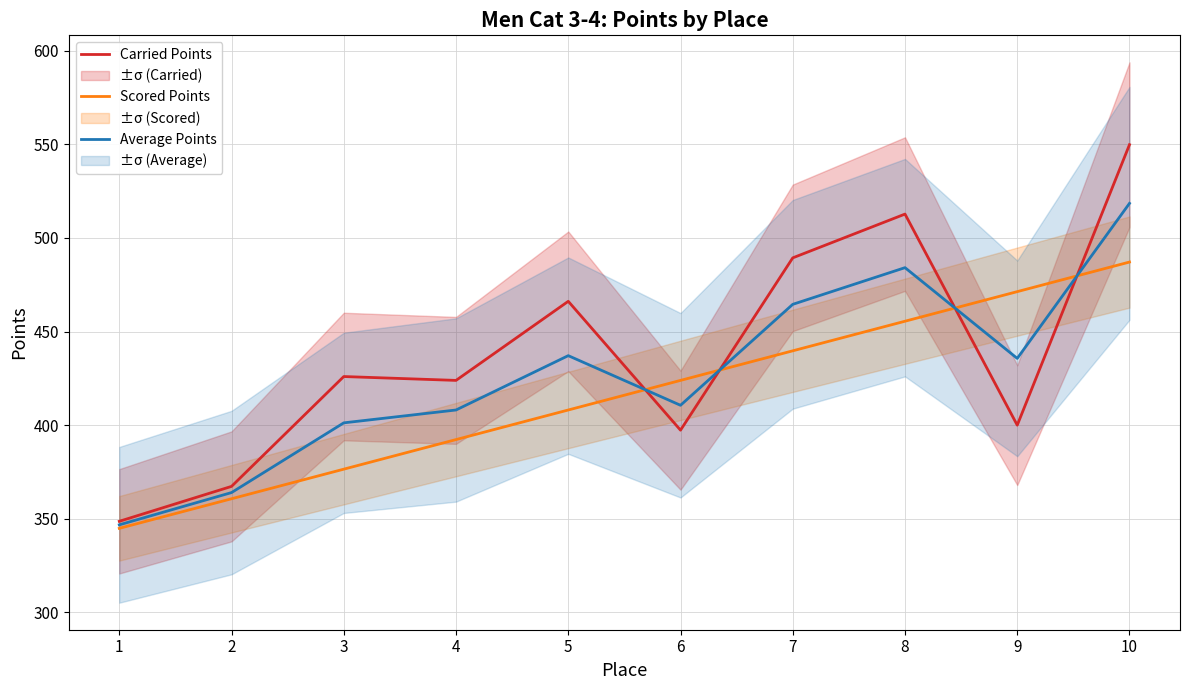

True or false: Average Points and Carried Points intersect in this chart.

True